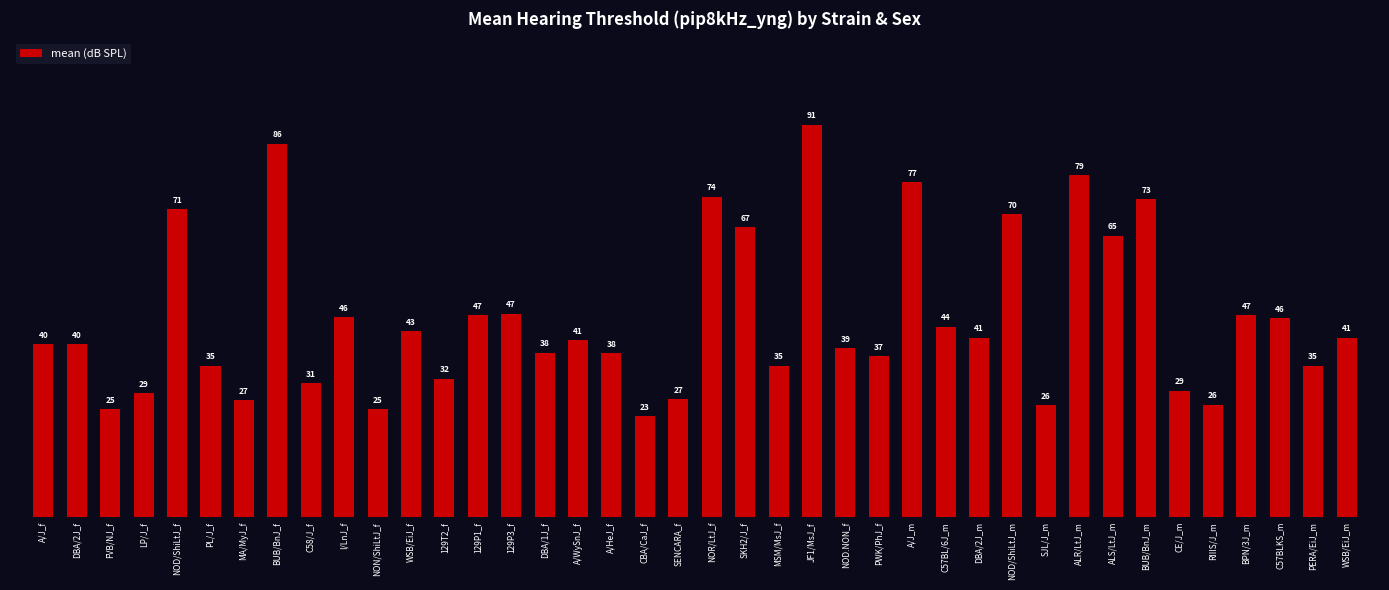

What is the average value?

45.8